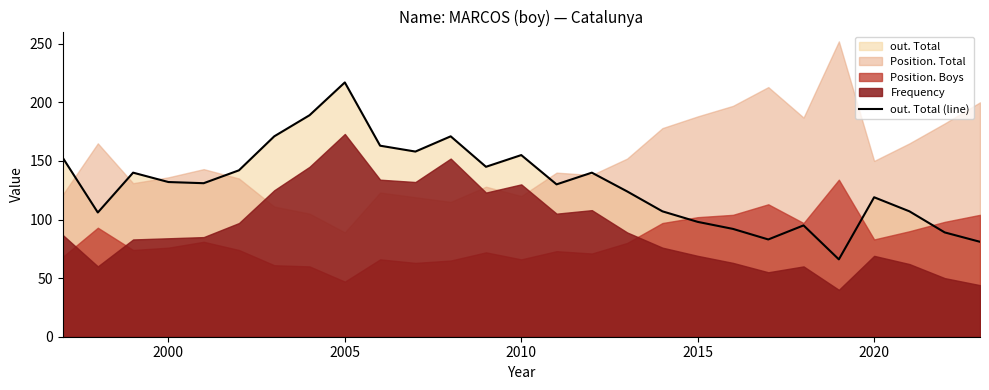

How many data points are above 131?

13